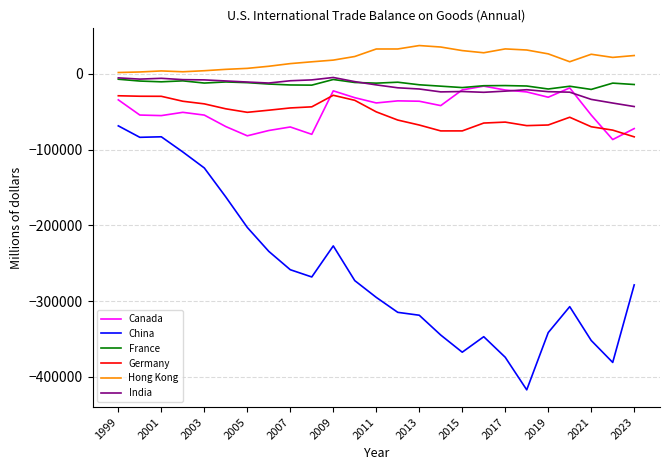

What is the highest value of the Canada series?

-16303